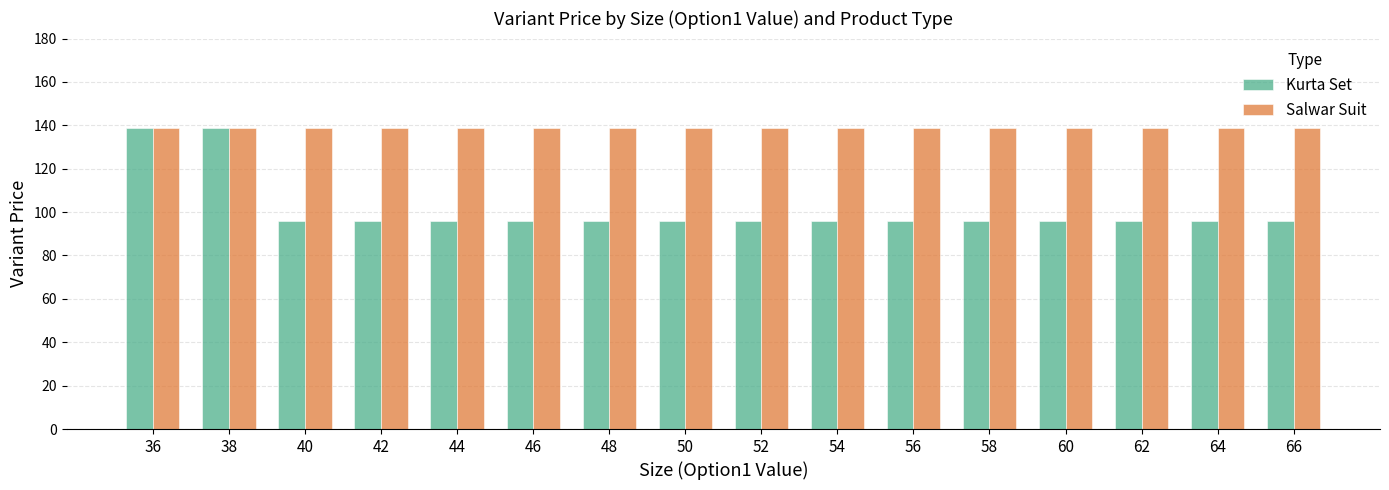

What is the total value across all series at 62?

235